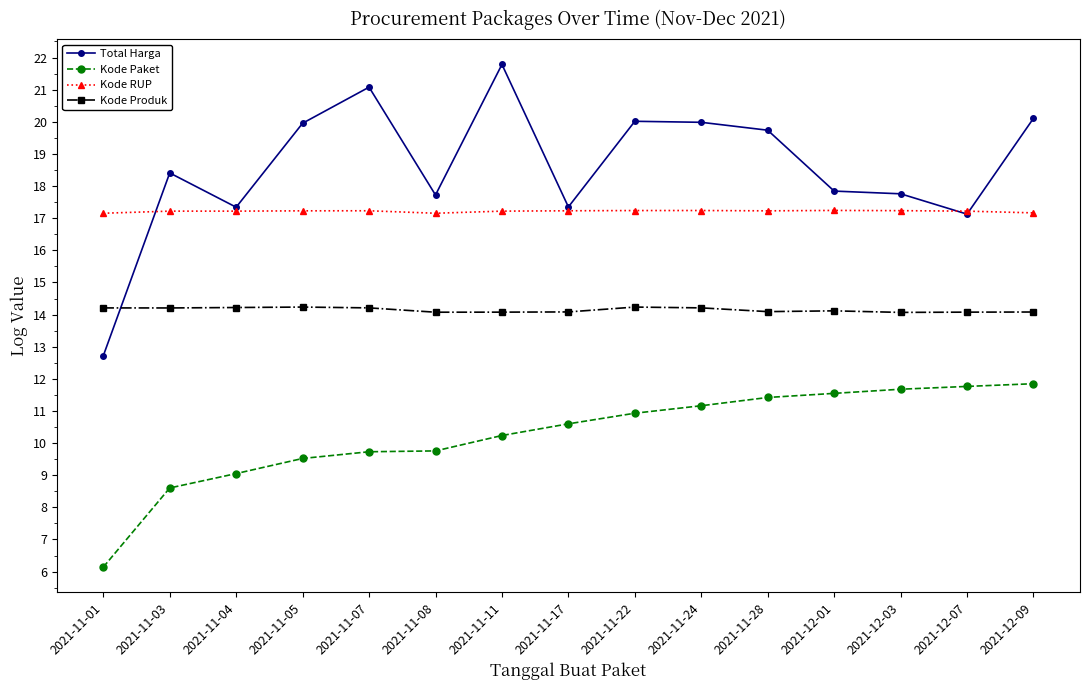

What is the label of the 7th point from the left?

2021-11-11